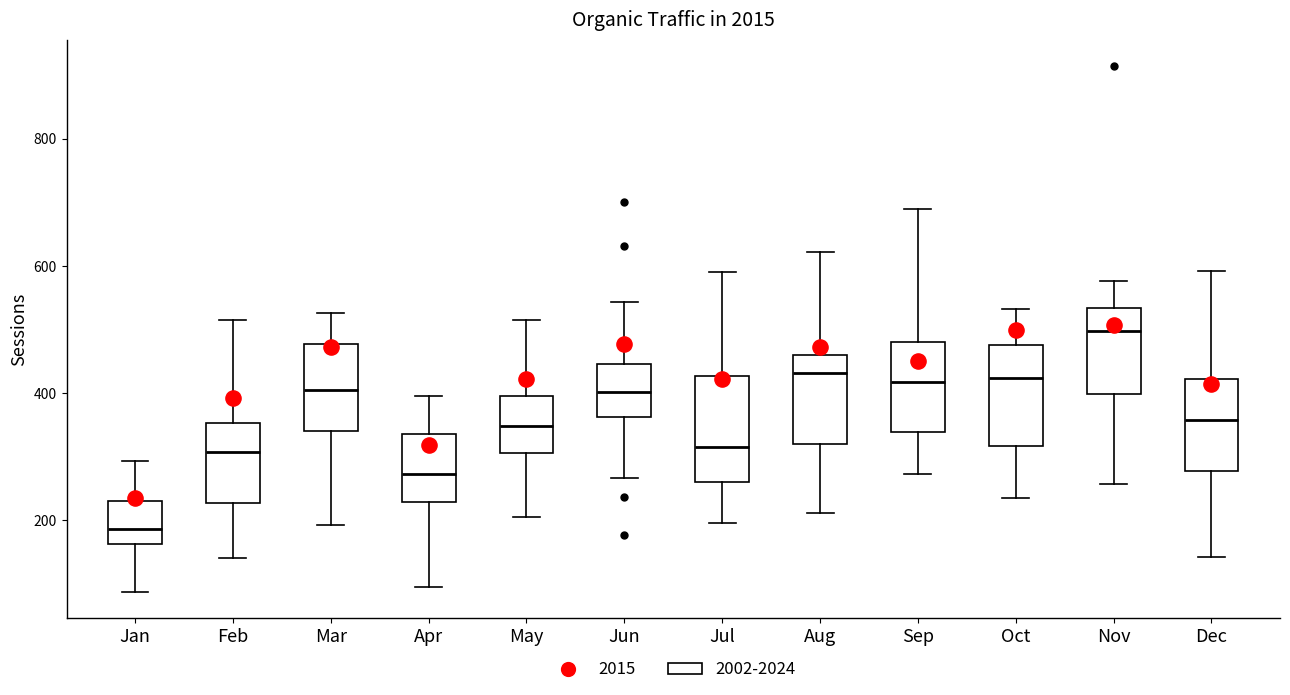

Reading left to right, transcribe this box plot: for each box, give where its median line is, the range the box spans, and where its two whiskers end, as read against the y-axis. The values are not printed on the chart, so give them approximately, as read against the axis.

Jan: median 180, box 160 to 240, whiskers 80 to 300
Feb: median 300, box 220 to 360, whiskers 140 to 520
Mar: median 400, box 340 to 480, whiskers 200 to 520
Apr: median 280, box 220 to 340, whiskers 100 to 400
May: median 340, box 300 to 400, whiskers 200 to 520
Jun: median 400, box 360 to 440, whiskers 260 to 540
Jul: median 320, box 260 to 420, whiskers 200 to 600
Aug: median 440, box 320 to 460, whiskers 220 to 620
Sep: median 420, box 340 to 480, whiskers 280 to 700
Oct: median 420, box 320 to 480, whiskers 240 to 540
Nov: median 500, box 400 to 540, whiskers 260 to 580
Dec: median 360, box 280 to 420, whiskers 140 to 600